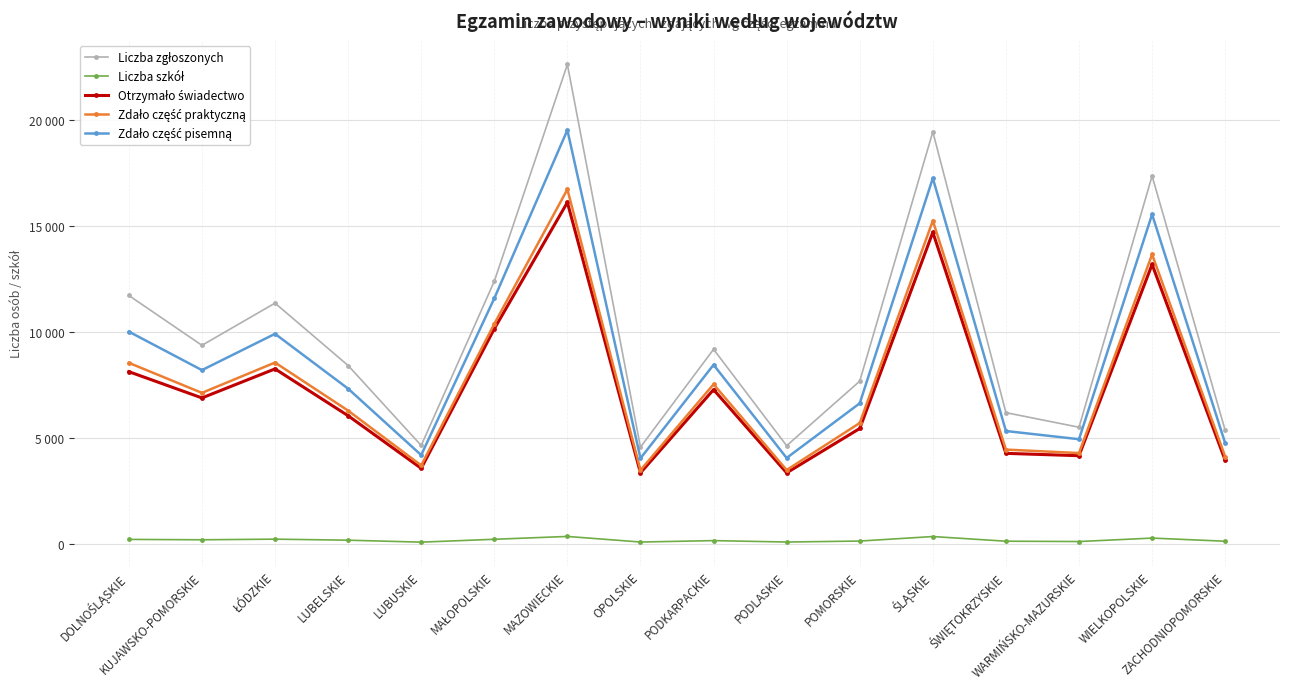

At which label does Liczba szkół first exceed 176?

DOLNOŚLĄSKIE